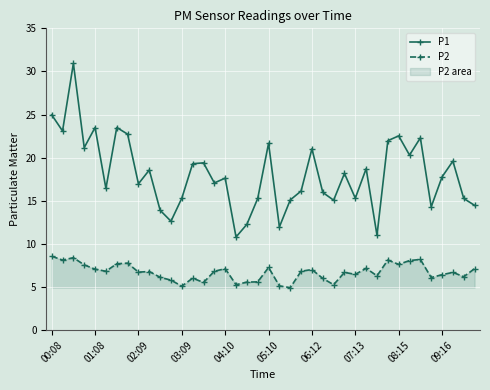

What is the lowest value of the P2 series?

4.9